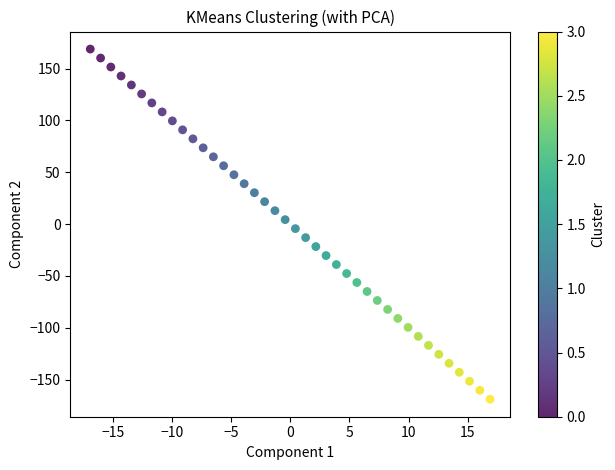

What is the range of X values (max minus min)?

33.8